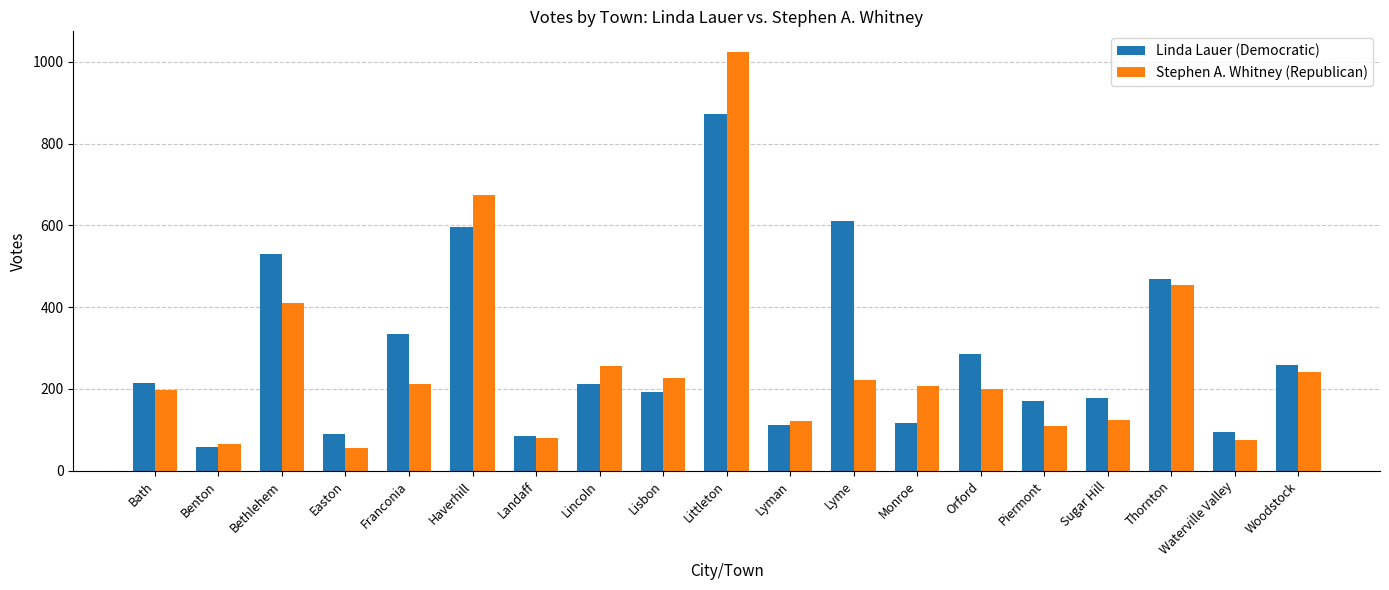

Is the value of Stephen A. Whitney (Republican) at Thornton greater than the value of Linda Lauer (Democratic) at Benton?

Yes